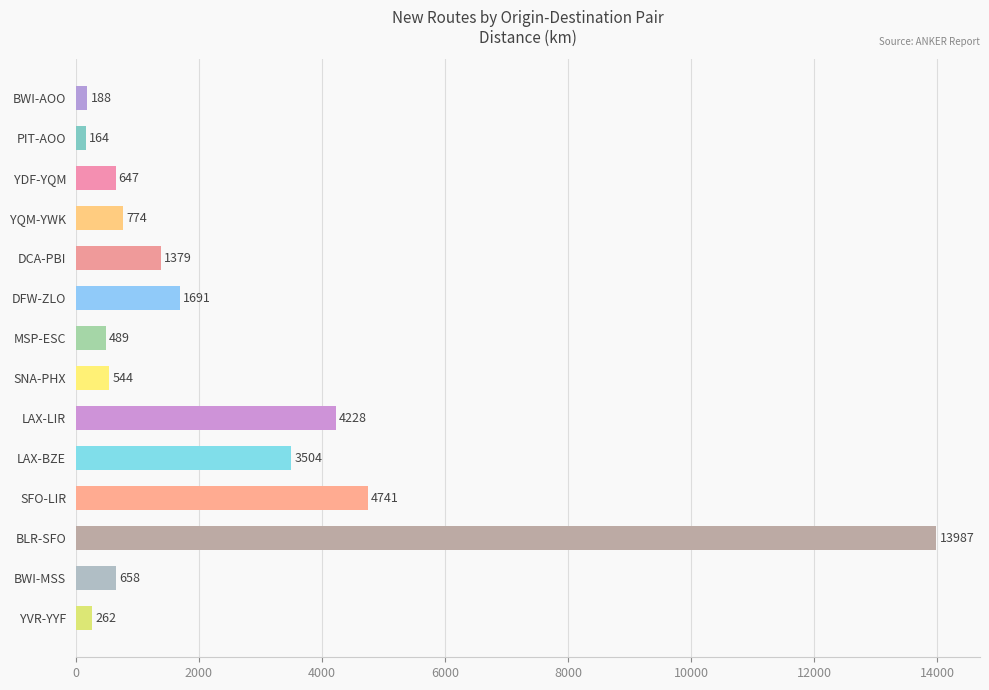

What is the difference between the second highest and minimum values?

4577